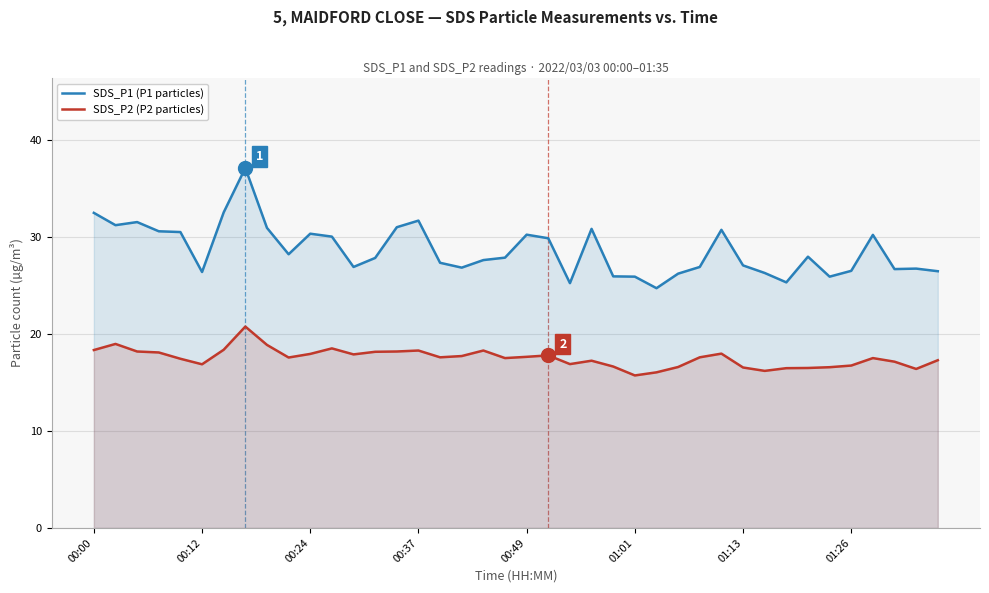

What is the difference between the maximum and minimum values in the SDS_P2 (P2 particles) series?

5.0